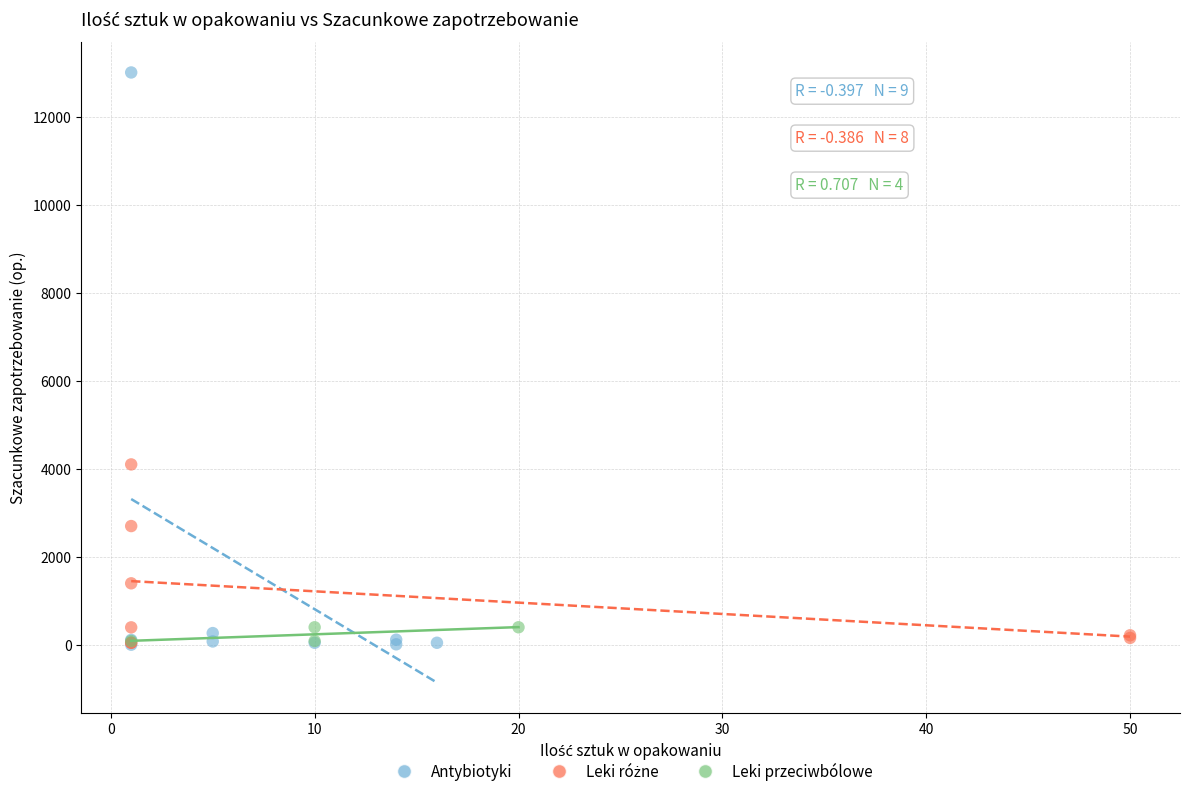

Which series has the widest spread of Y values?

Antybiotyki